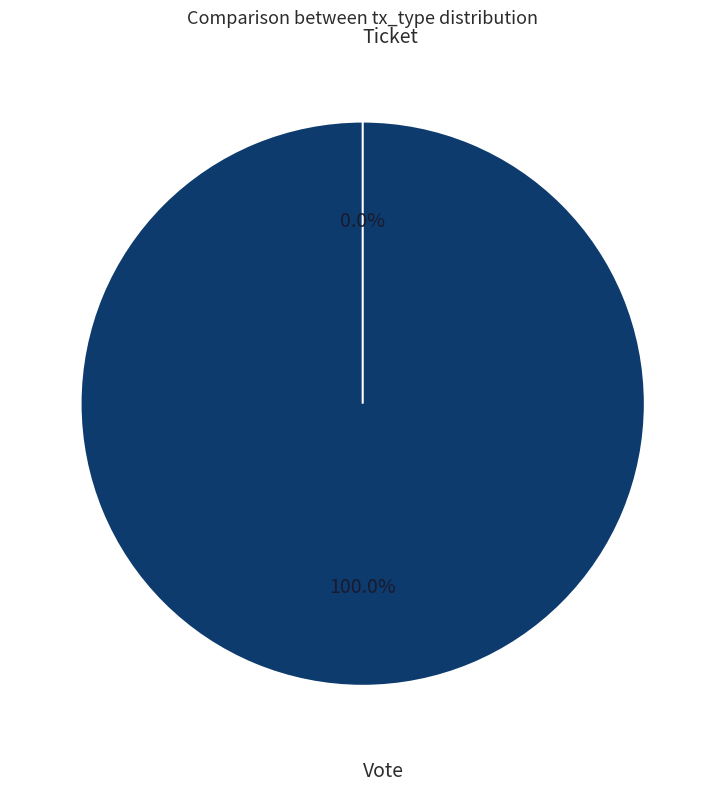

Rank the categories by value from highest to lowest.

Vote, Ticket